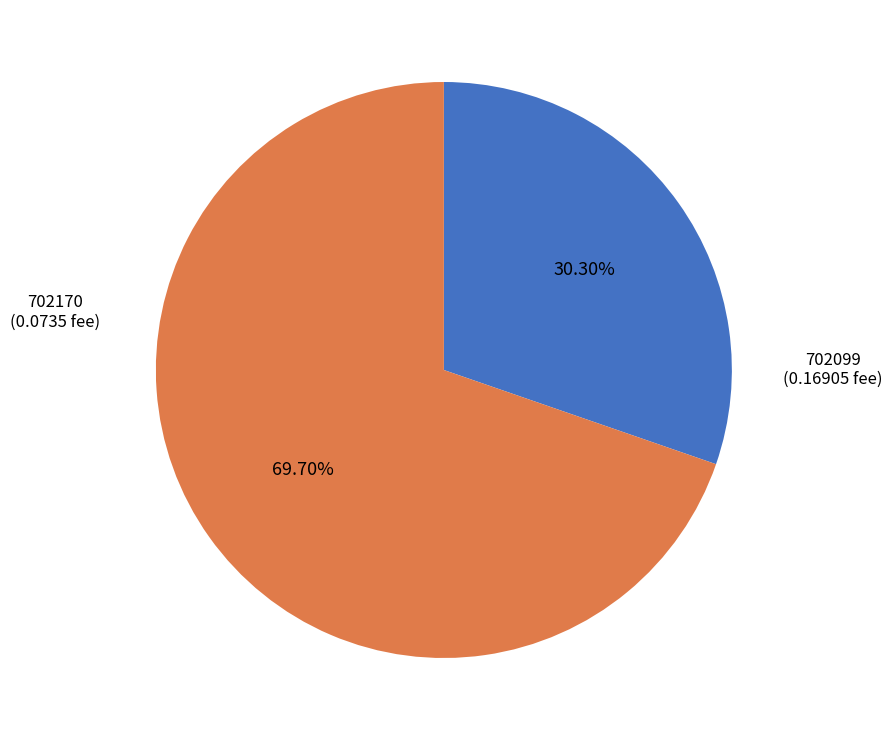

Is there a majority slice in this chart?

Yes